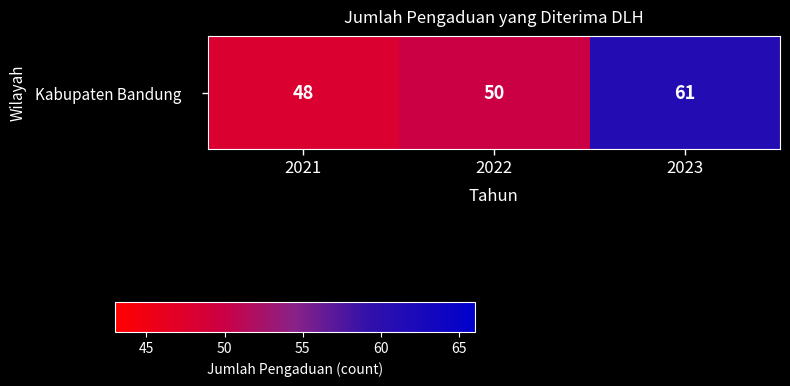

What is the average value?

53